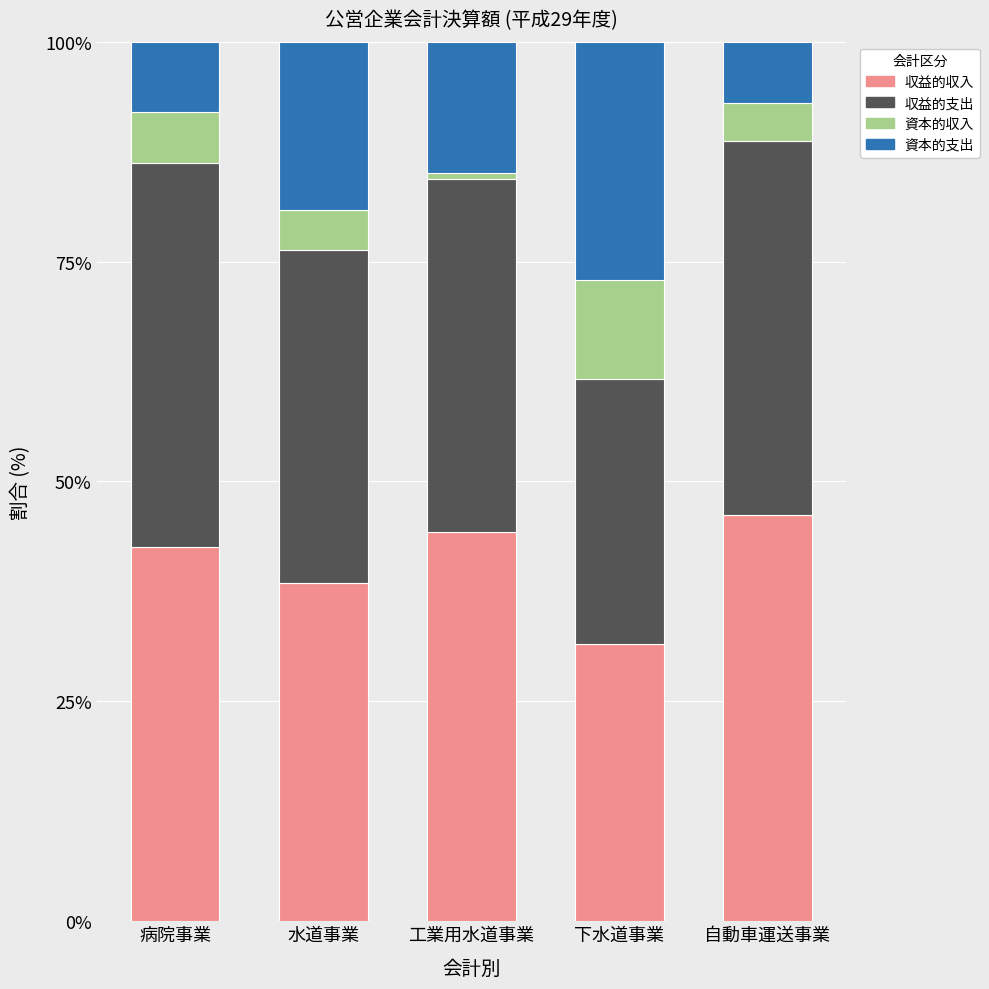

What is the maximum value for 収益的収入?

46.2